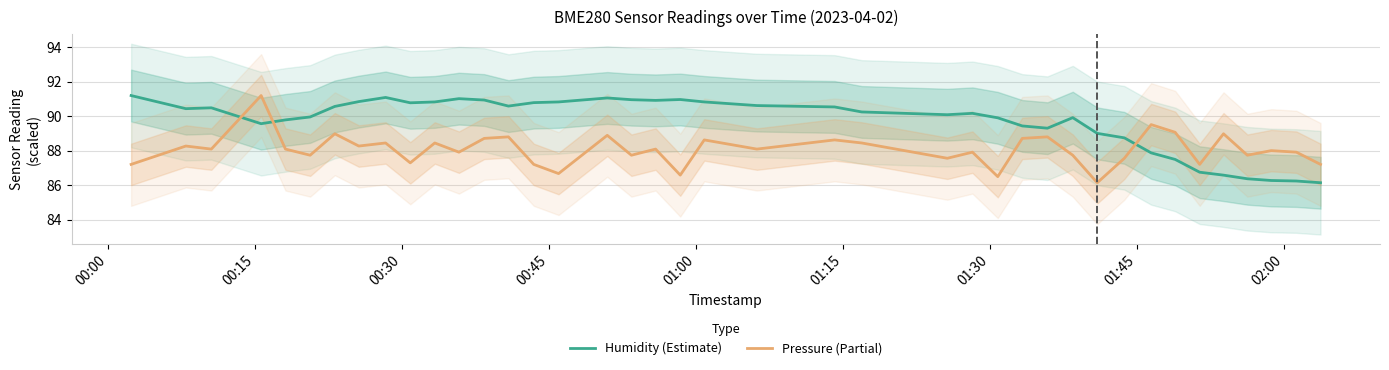

True or false: Pressure (Partial) and Humidity (Estimate) cross at least once.

True